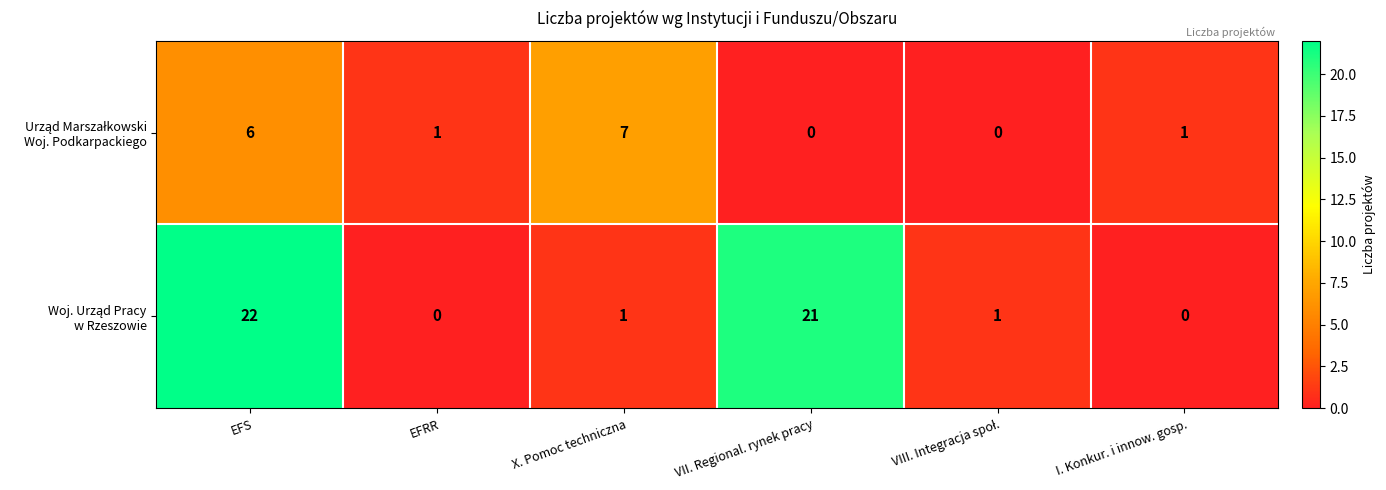

Rank the series by their maximum value, from highest to lowest.

Woj. Urząd Pracy w Rzeszowie, Urząd Marszałkowski Woj. Podkarpackiego